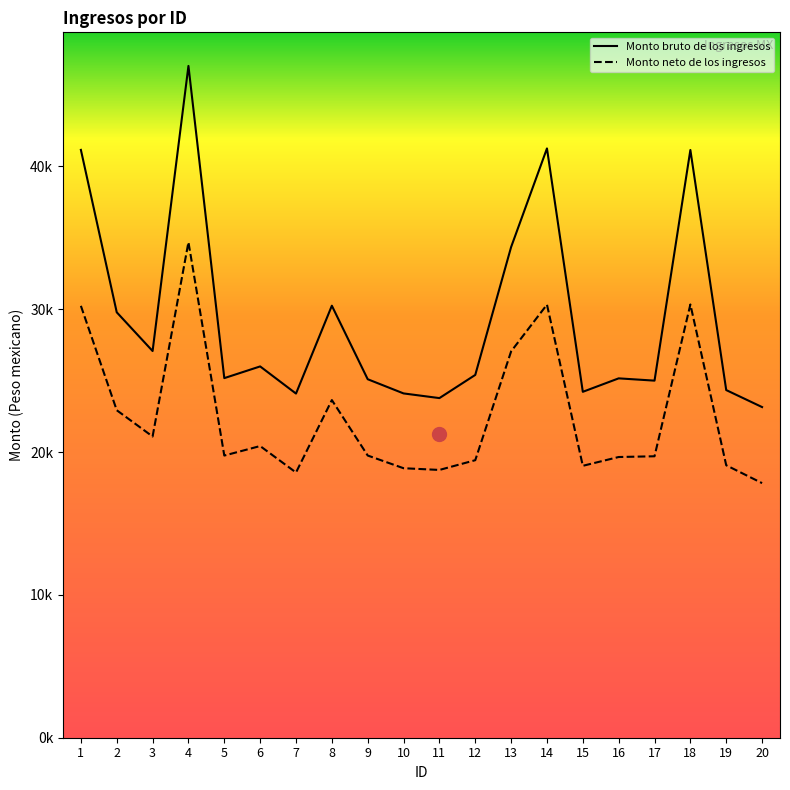

Which series has the widest spread of values?

Monto bruto de los ingresos